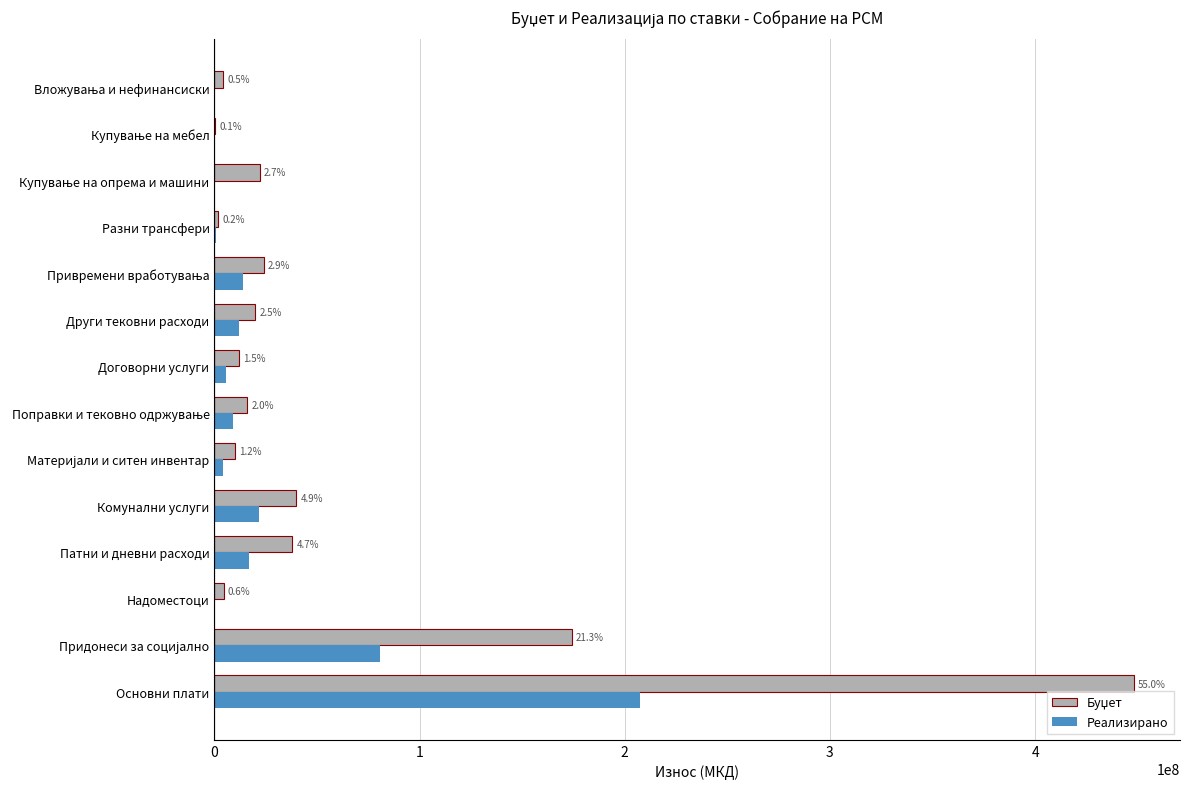

How many bars are there in each group?

2